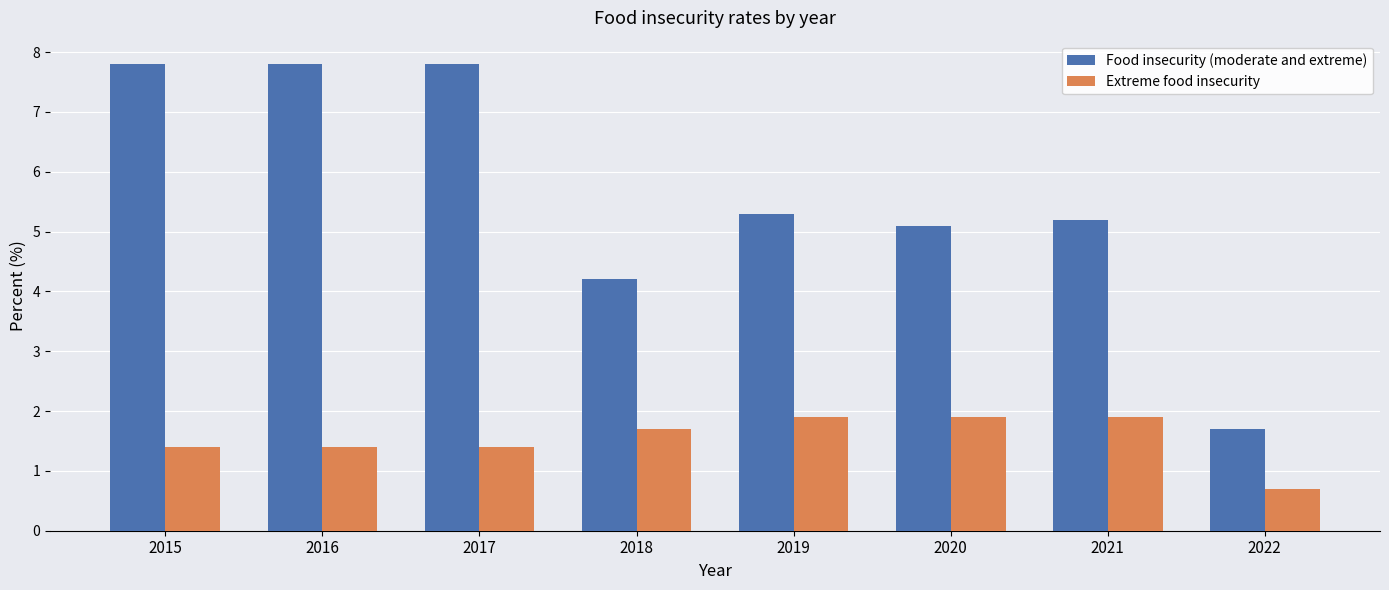

Which series changed the most between 2016 and 2019?

Food insecurity (moderate and extreme)